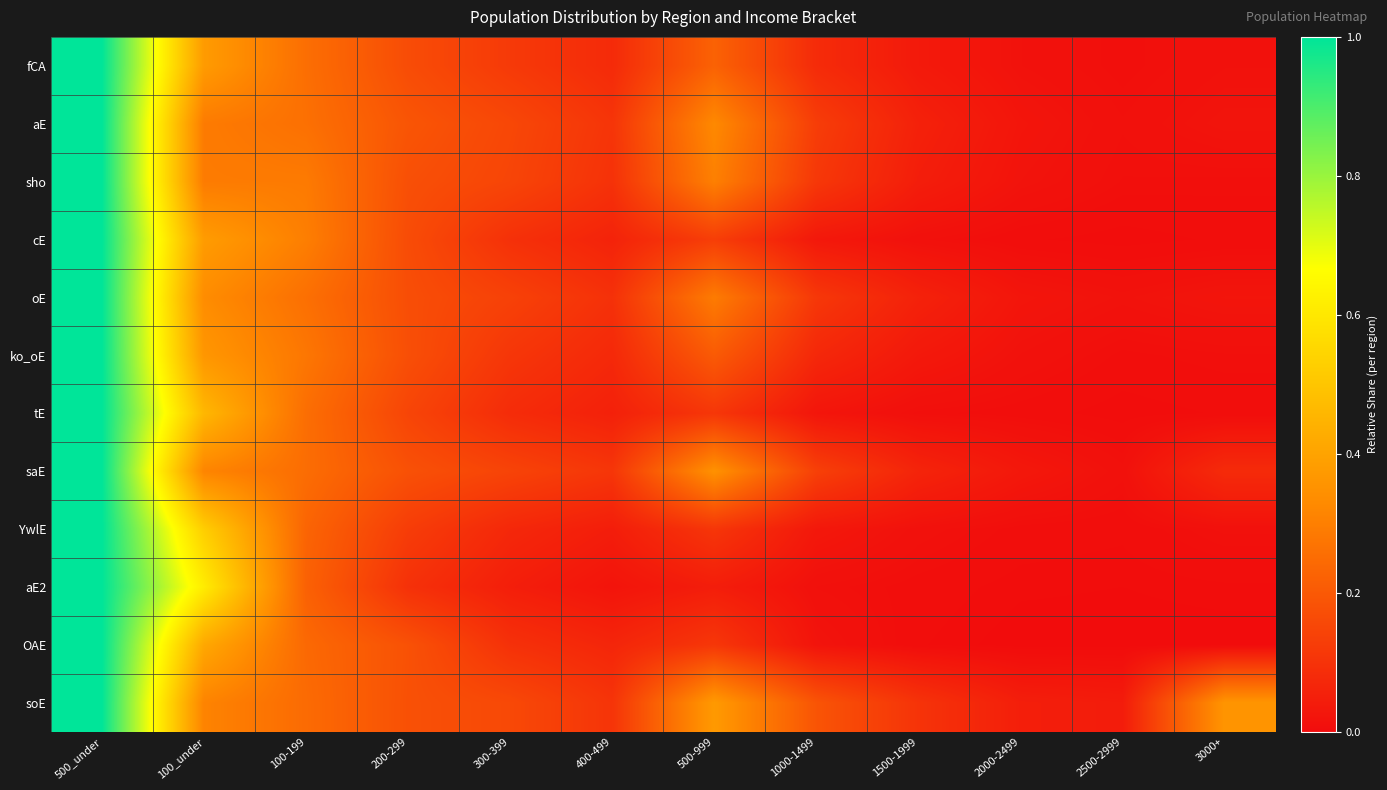

Which series has the largest total across all categories?

soE